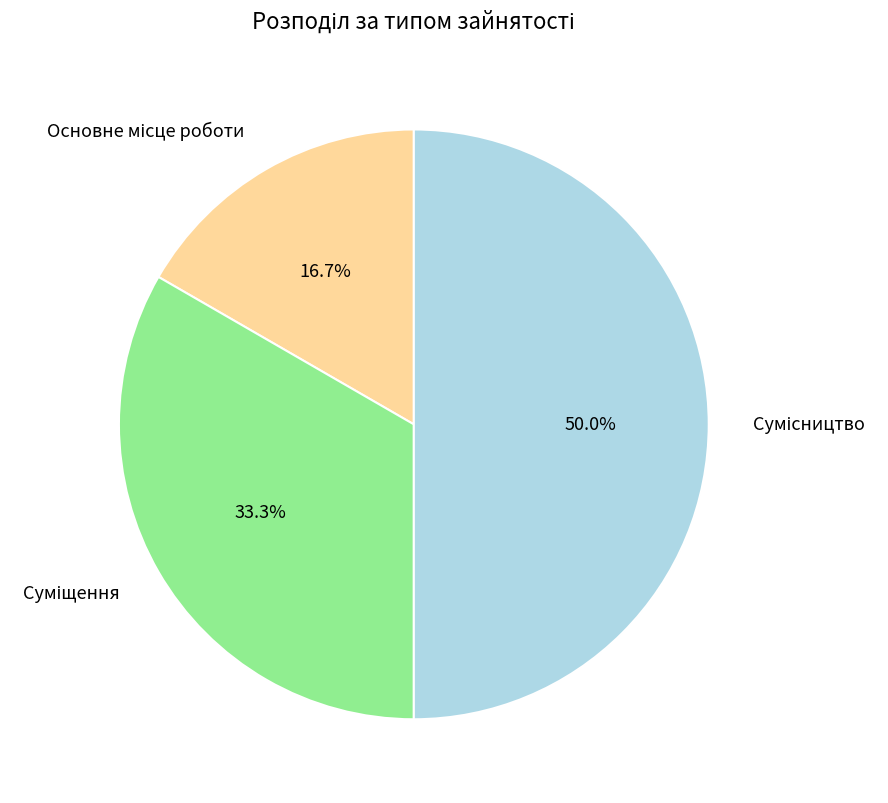

How many slices are in this pie chart?

3